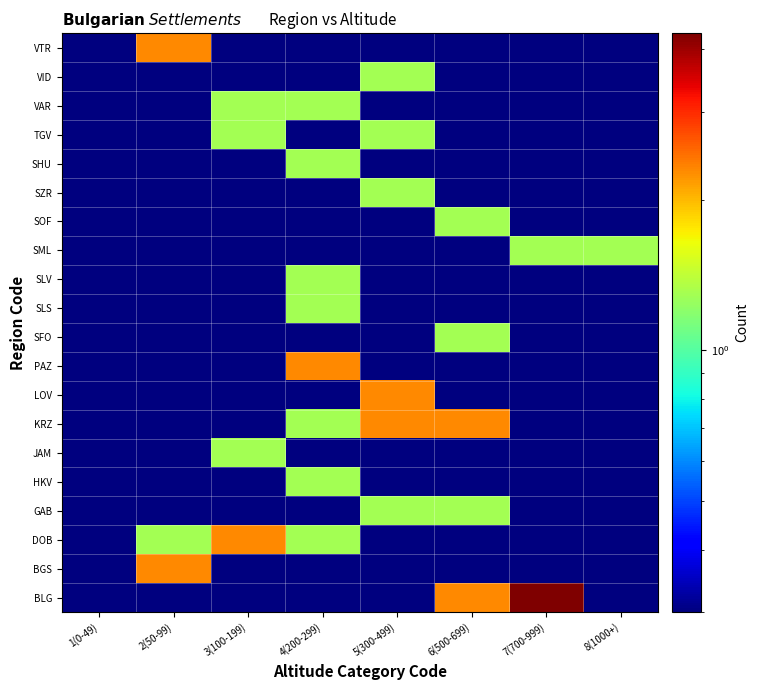

At how many categories does at least one series exceed 1?

7